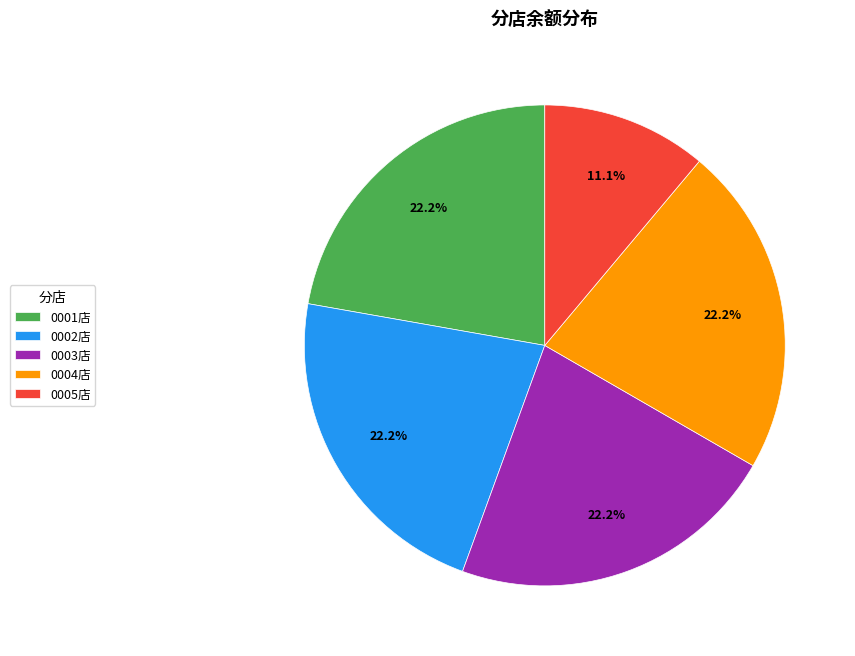

Is 0004店 the majority of the pie?

No